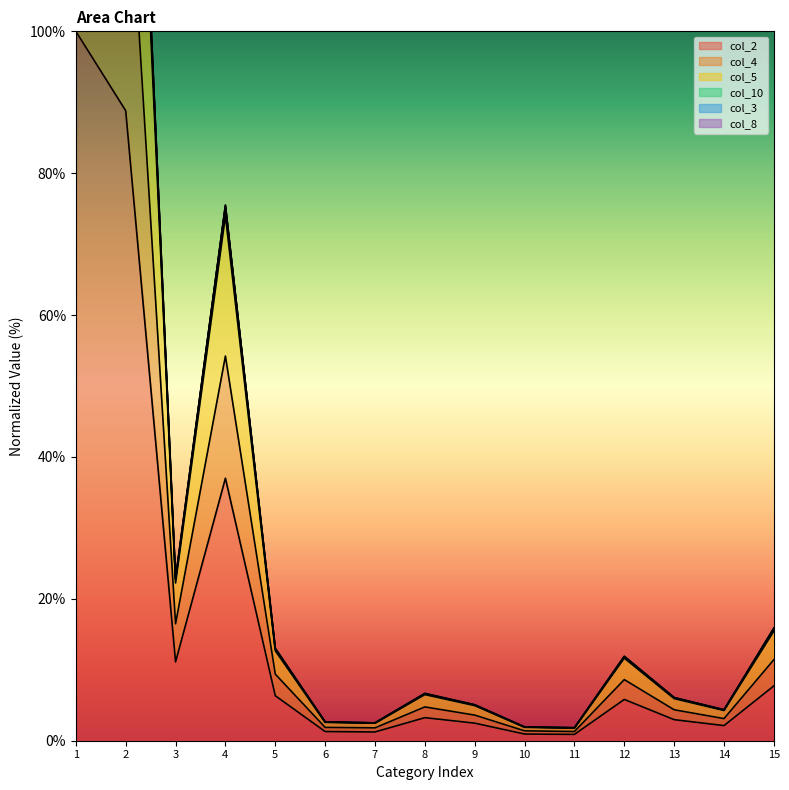

At which label does col_4 first exceed 4?

1